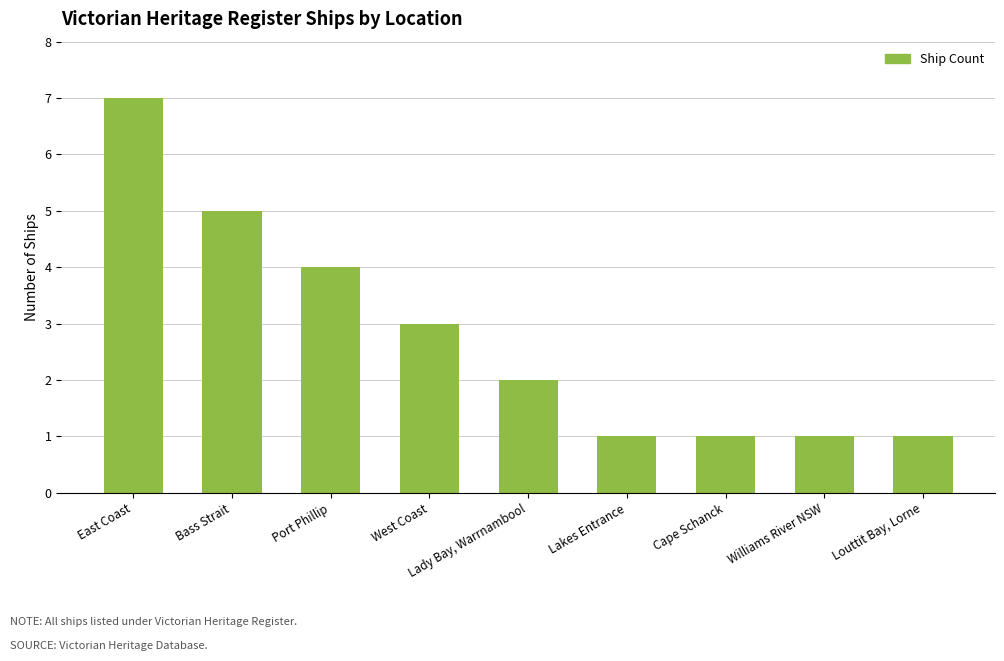

What is the approximate value at West Coast?

3